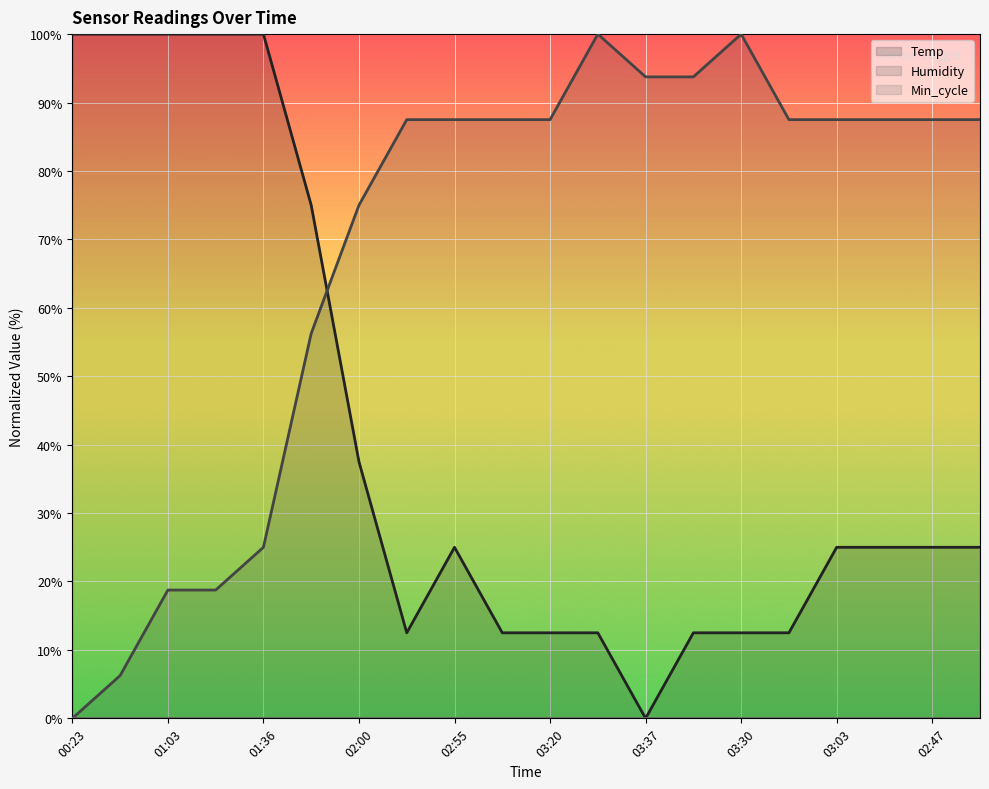

What is the label of the 10th point from the right?

03:20